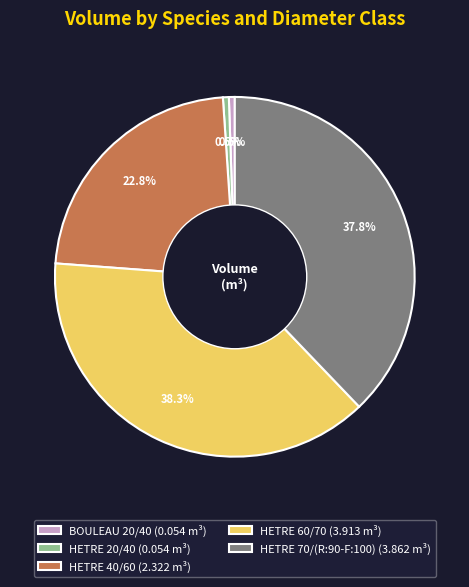

Is it true that HETRE 40/60 is 16% of the pie?

False